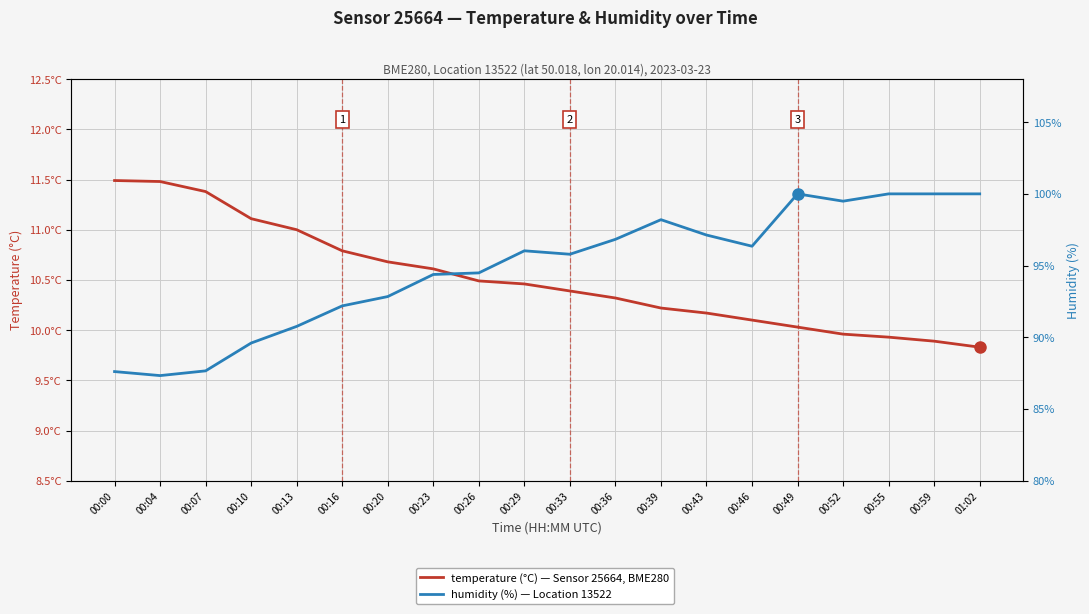

What is the difference between the temperature (°C) values at 00:52 and 00:59?

0.1